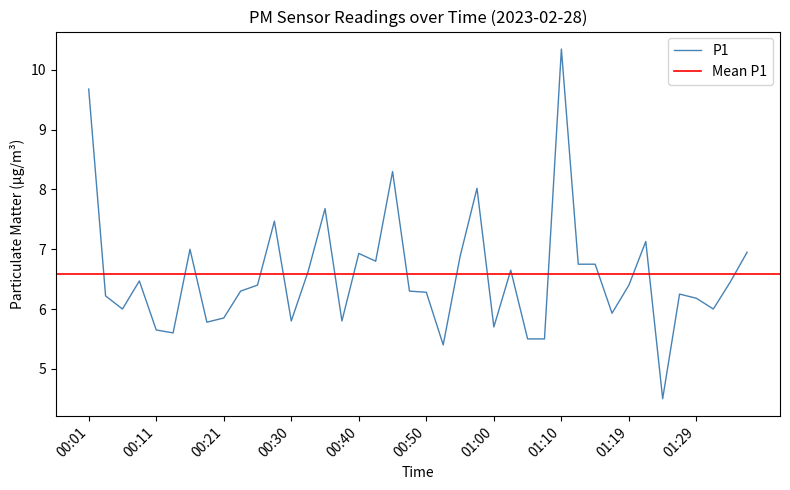

What is the value of the 10th point from the left?

6.3